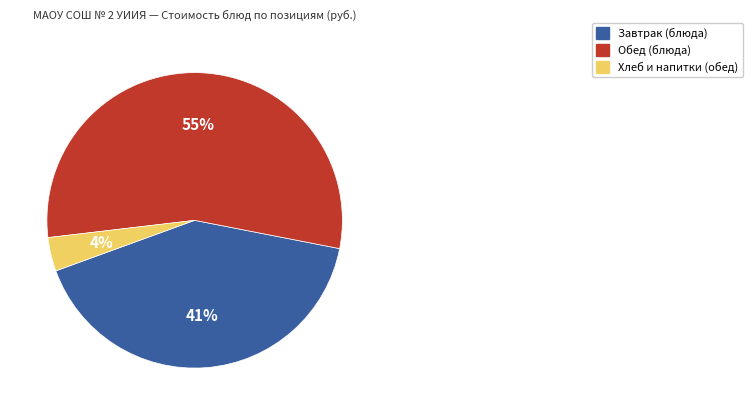

Does any single category account for the majority?

Yes